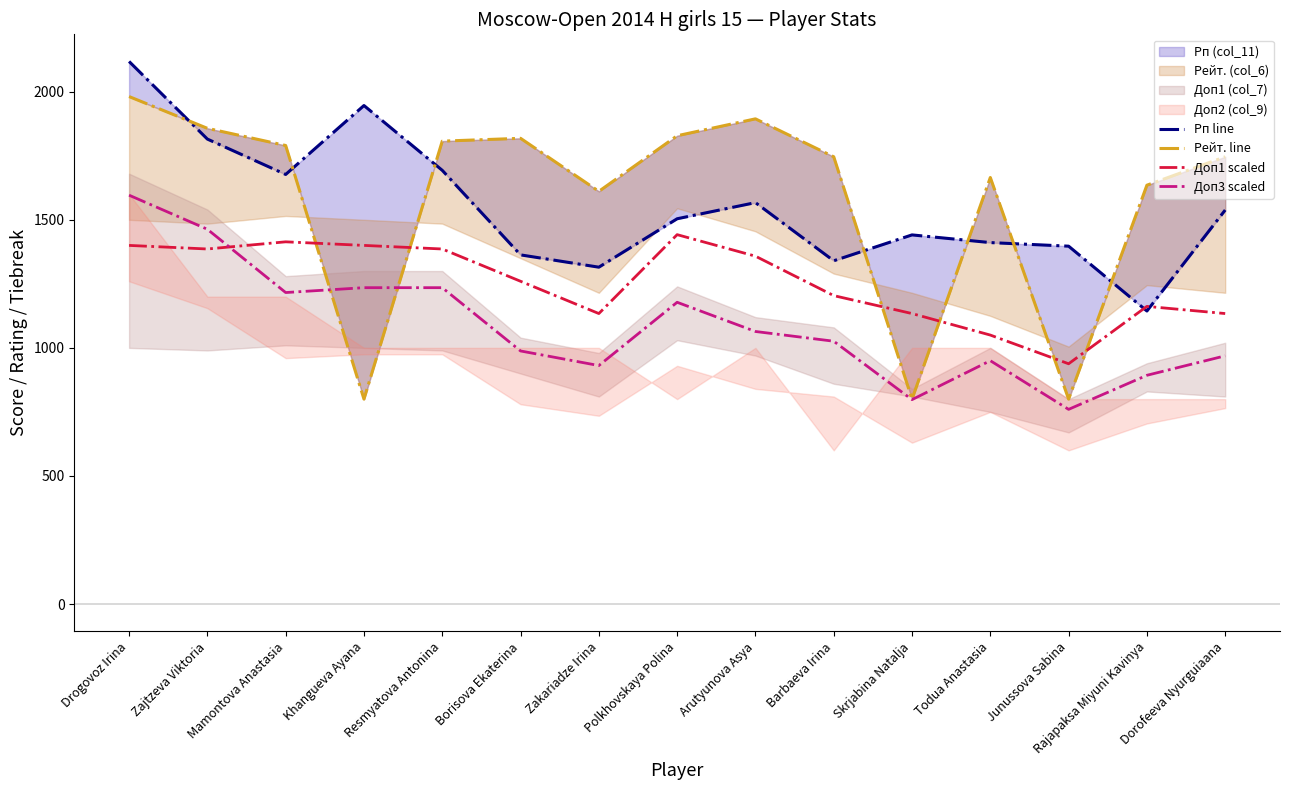

What is the value of the Доп3 scaled point at the 1st from the left?

1596